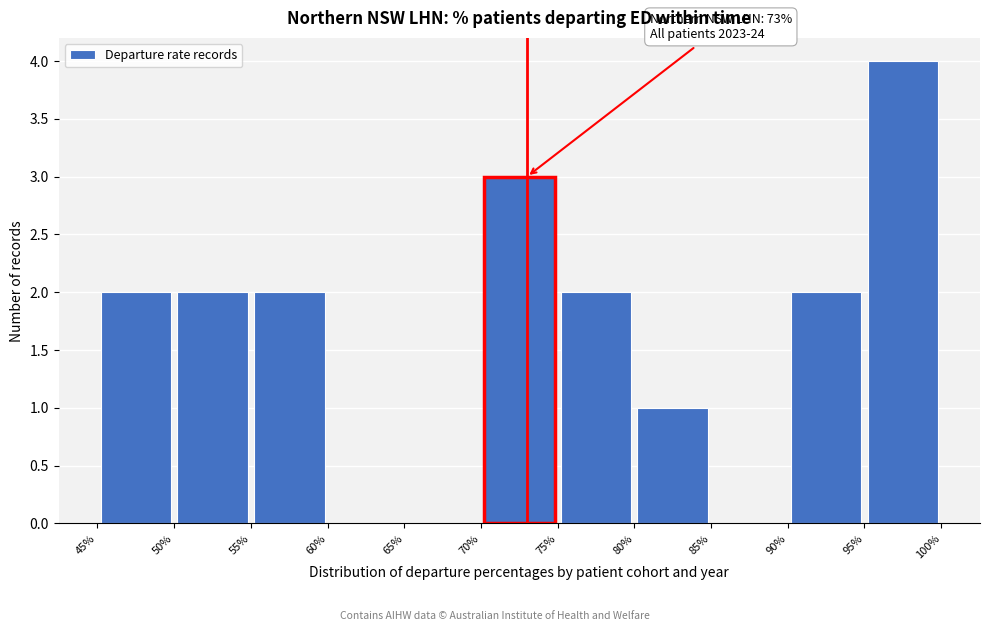

Over which range of the x-axis is the bar tallest?

95% to 100%